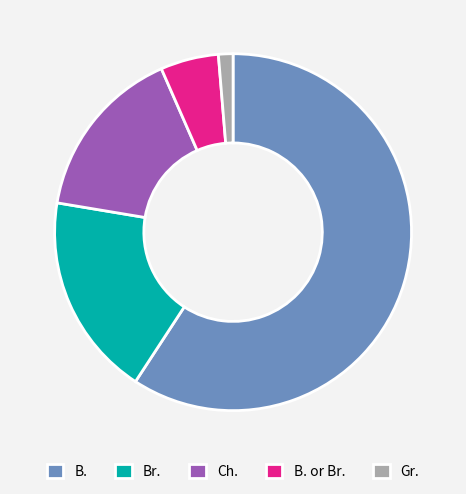

Between Gr. and Br., which is larger?

Br.